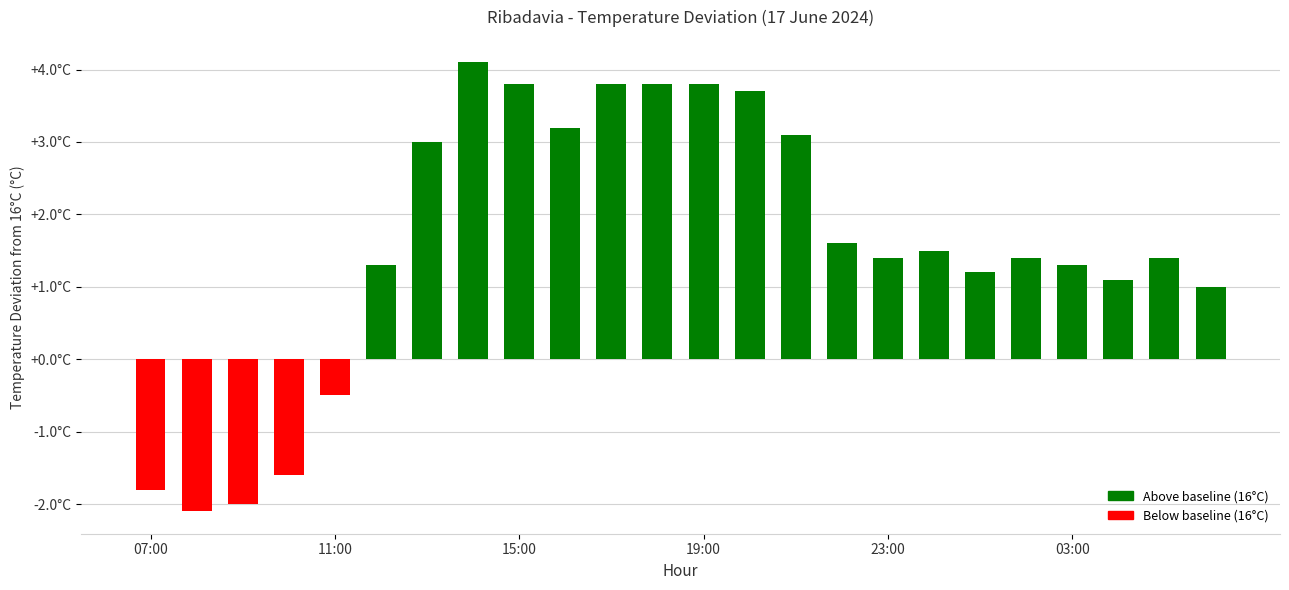

Are the bars horizontal?

No